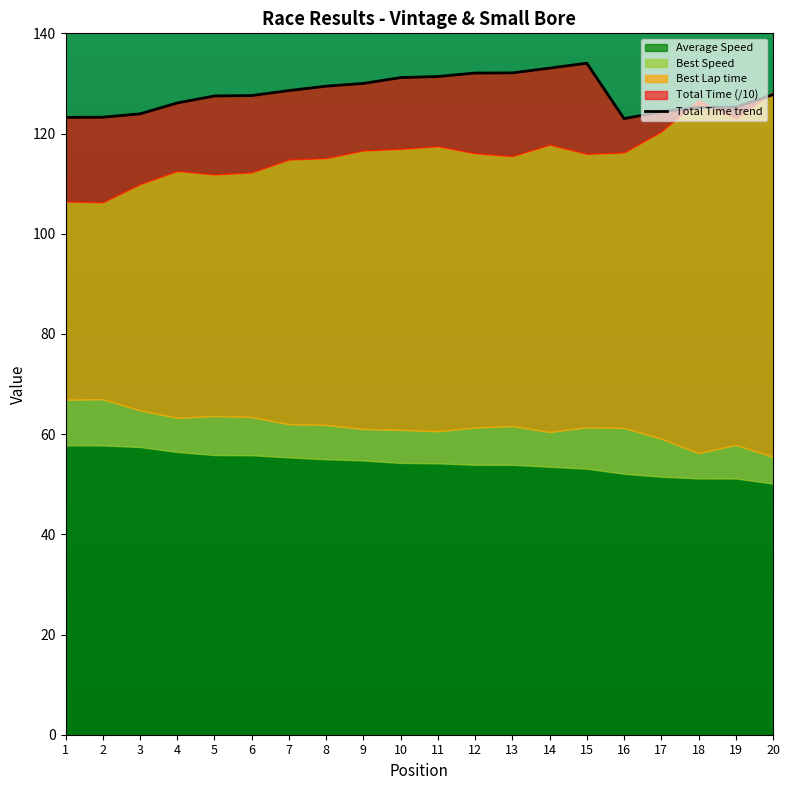

Between 7 and 9, which is larger?

9